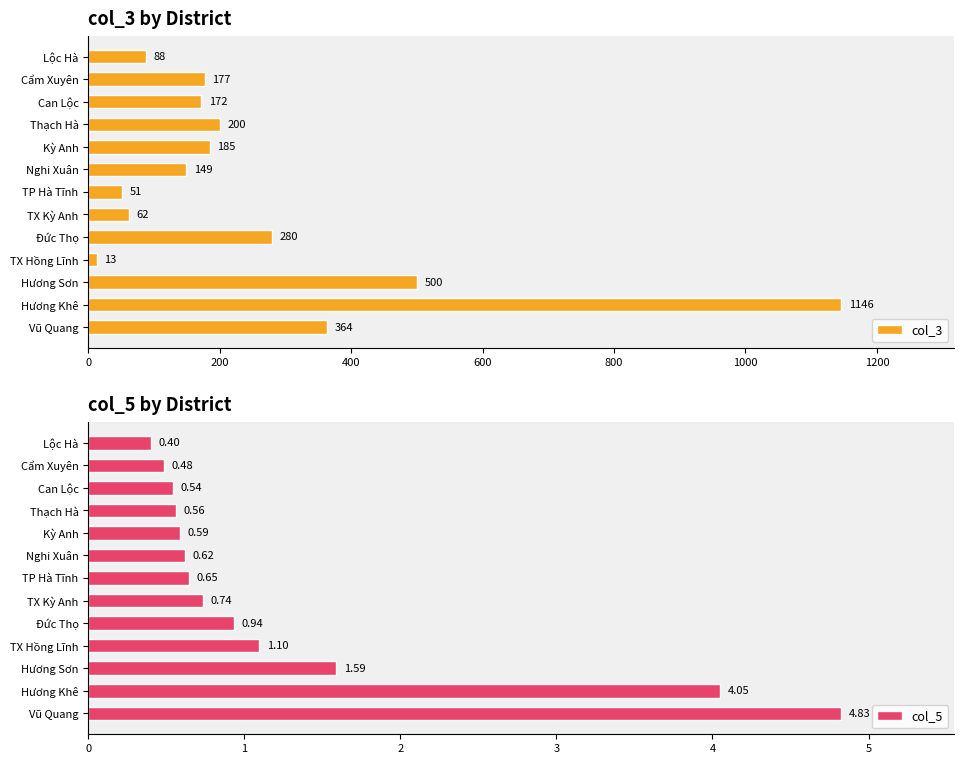

List the labels in order of col_3 value, smallest first.

TX Hồng Lĩnh, TP Hà Tĩnh, TX Kỳ Anh, Lộc Hà, Nghi Xuân, Can Lộc, Cẩm Xuyên, Kỳ Anh, Thạch Hà, Đức Thọ, Vũ Quang, Hương Sơn, Hương Khê